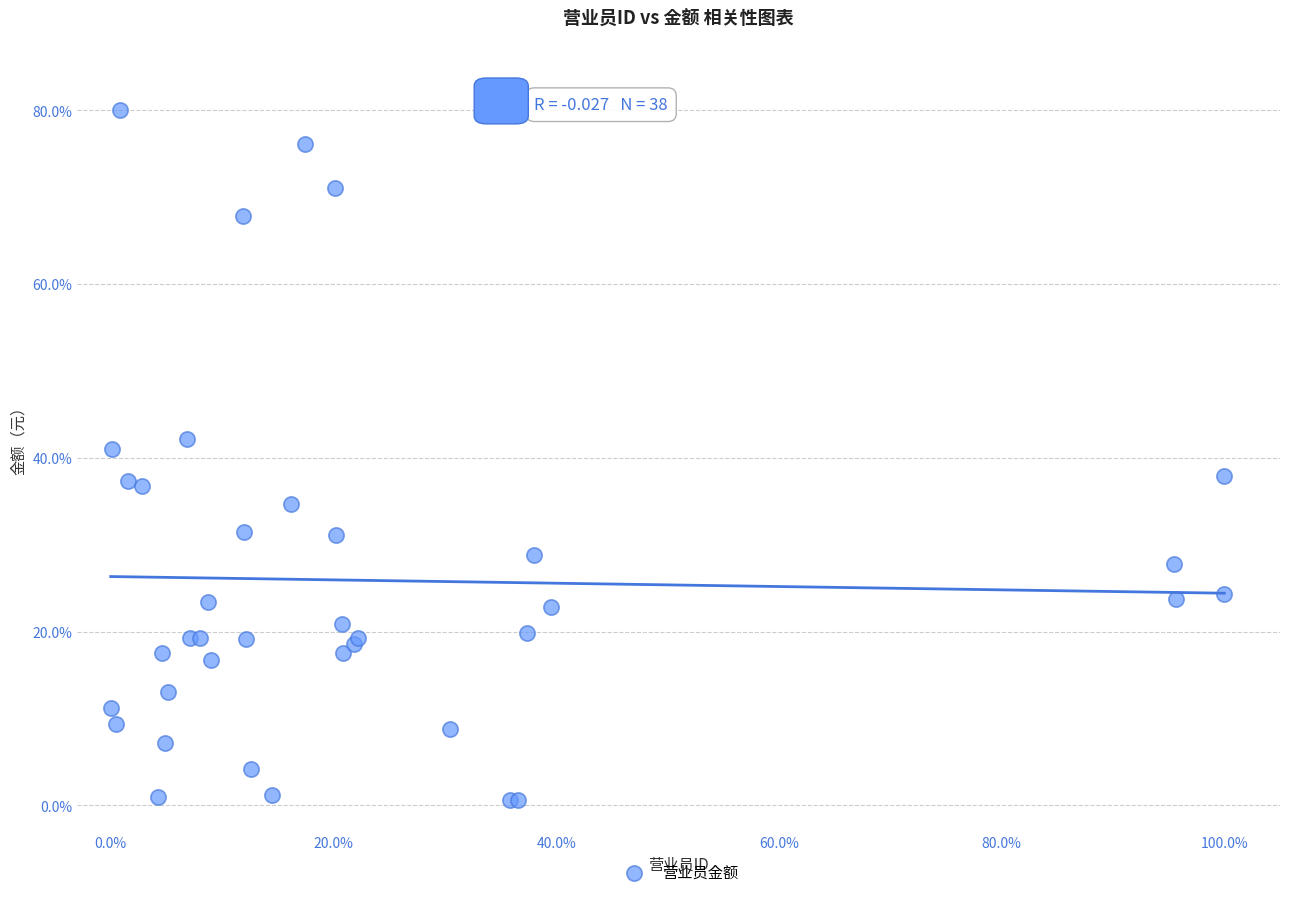

What Y value in the scatter plot is closest to 40?

41.1